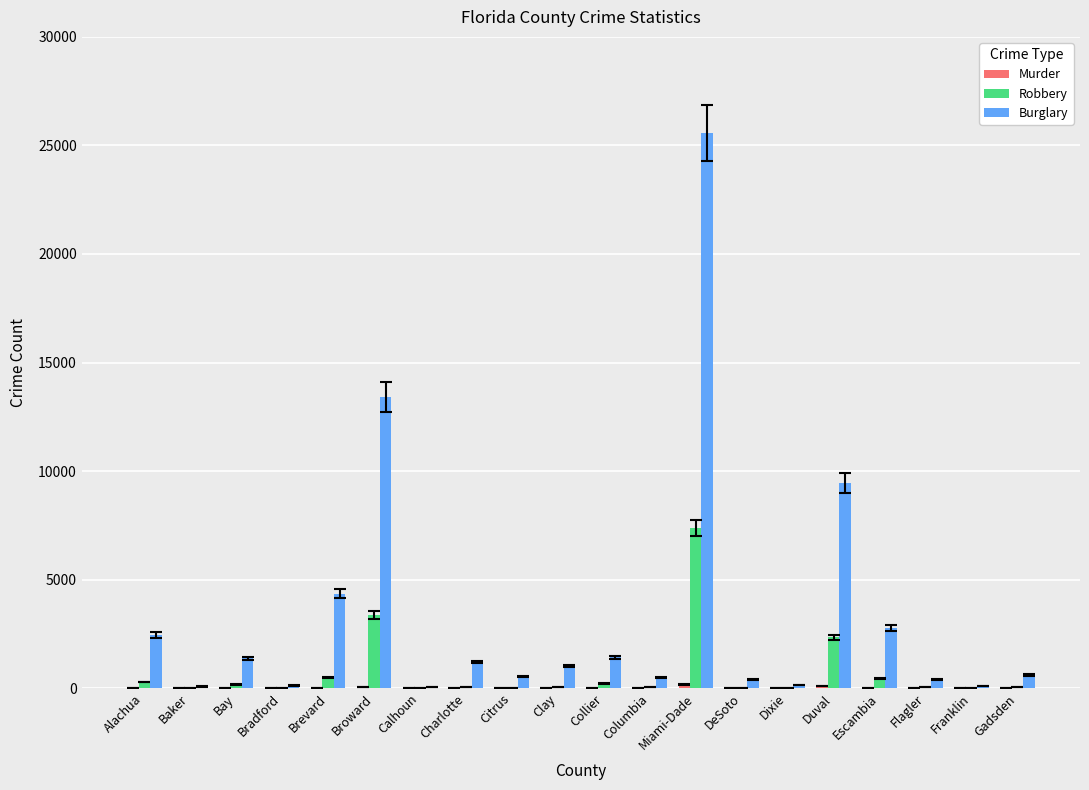

What is the sum of the Burglary values at Dixie and Calhoun?

171